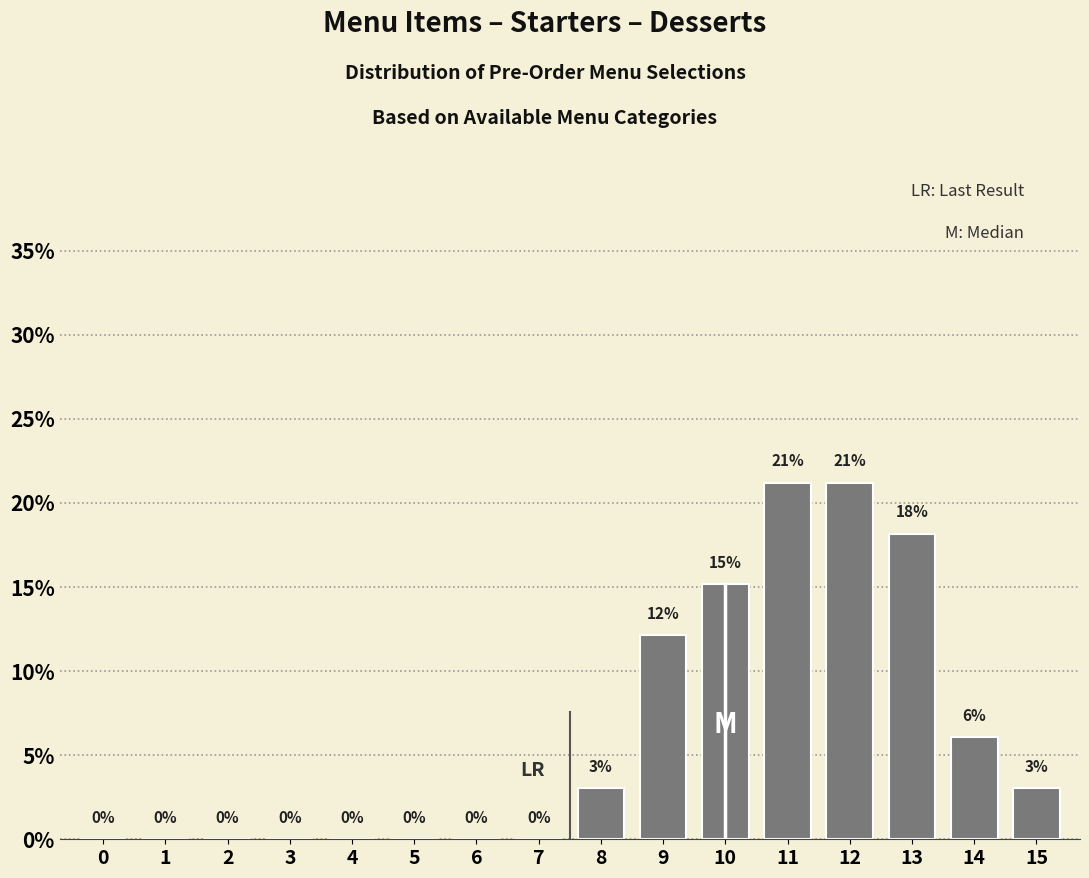

Where does the data first go above 3?

8